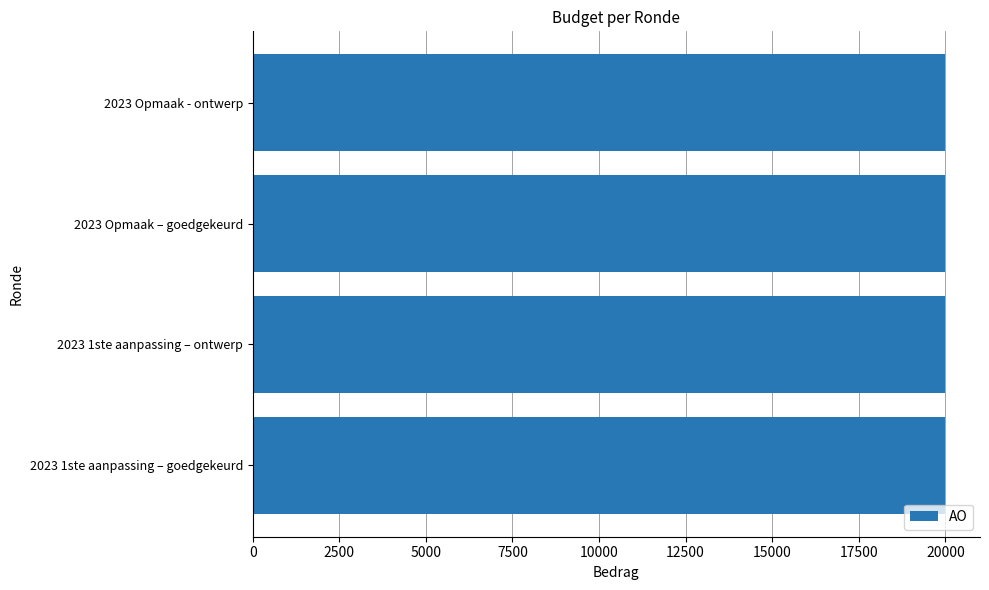

What position from the right is 2023 1ste aanpassing – ontwerp?

3